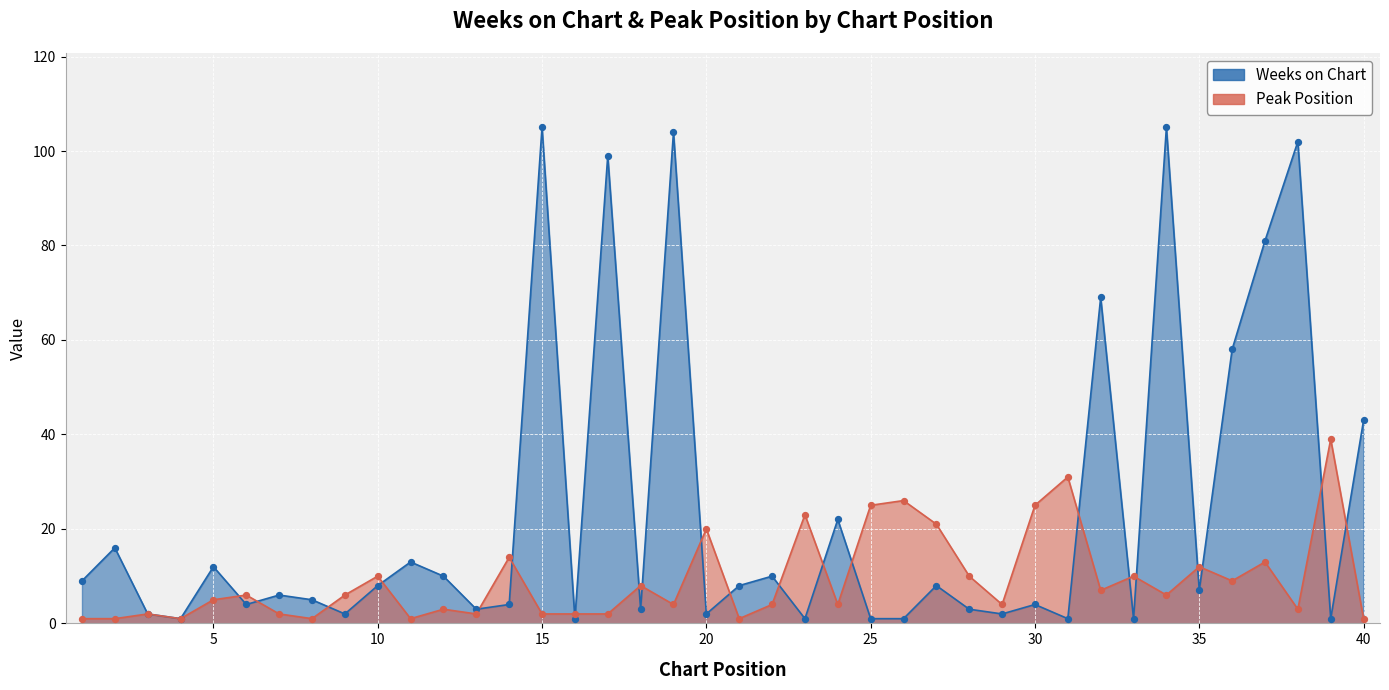

What are all the series names shown in the legend?

Weeks on Chart, Peak Position